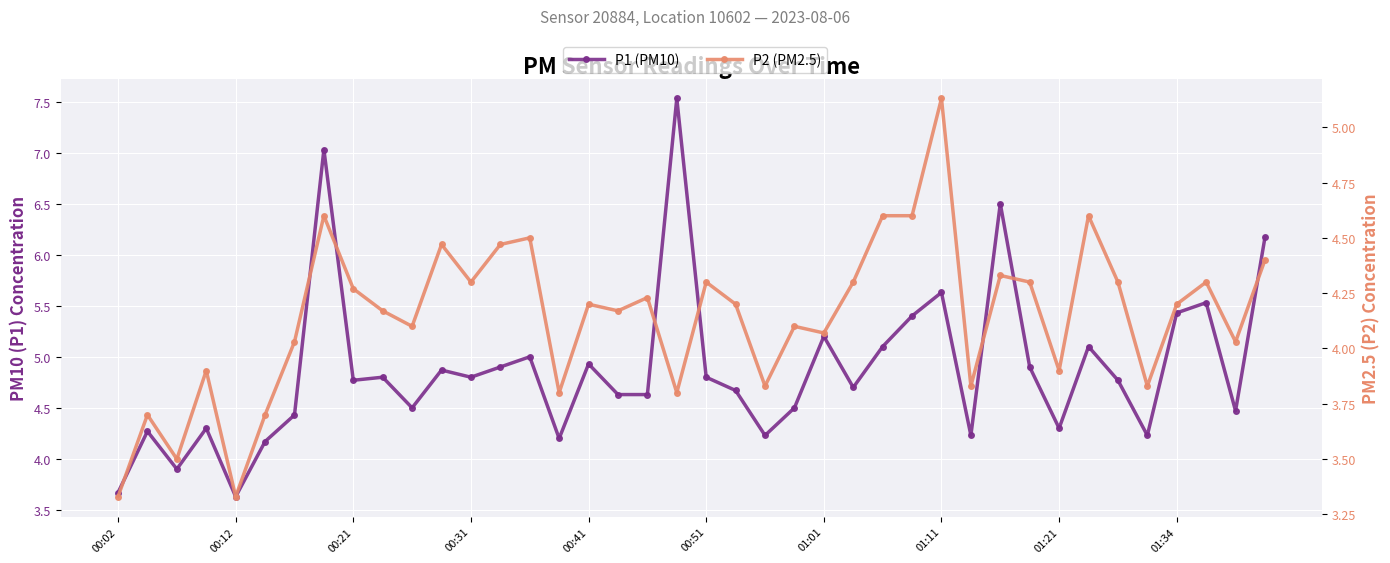

How many data points in P1 (PM10) are less than 4?

3